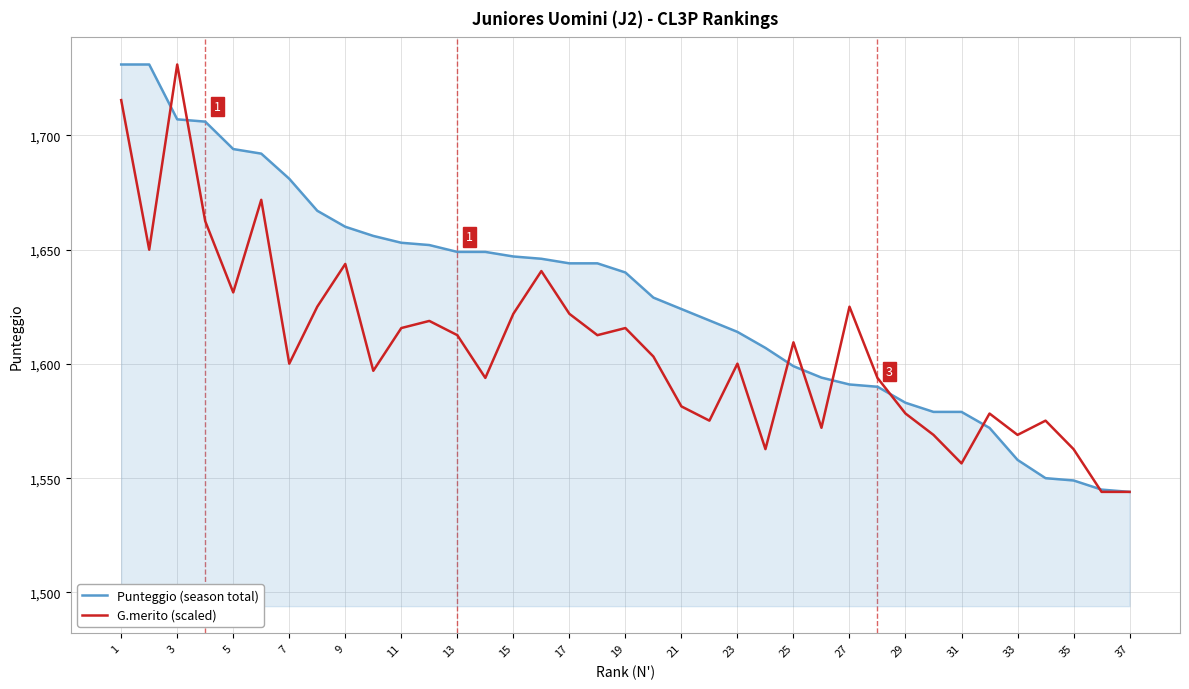

Which series has the largest total across all categories?

Punteggio (season total)